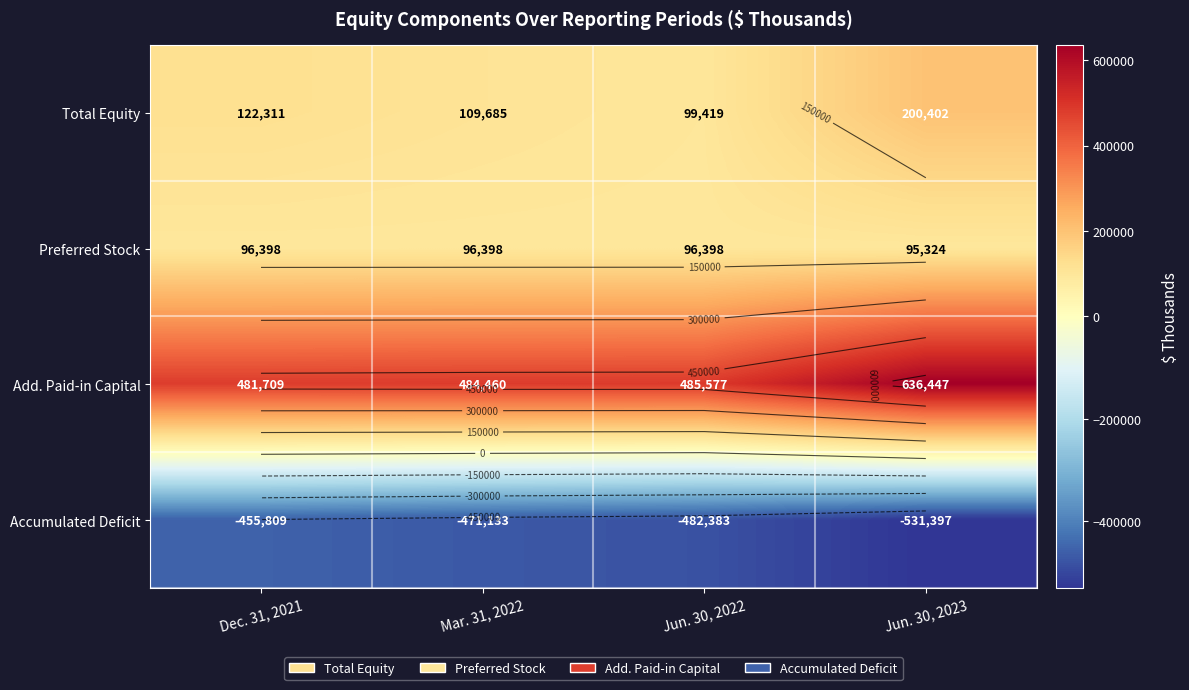

Is it true that Add. Paid-in Capital equals 150215 at Mar. 31, 2022?

False